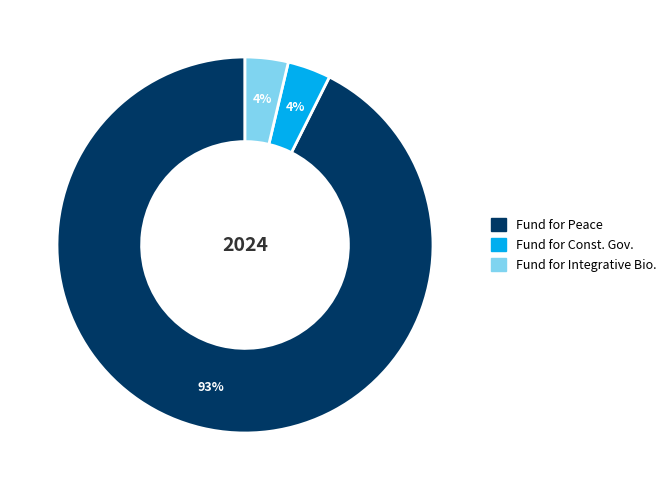

To the nearest percent, what is the average slice percentage?

33%